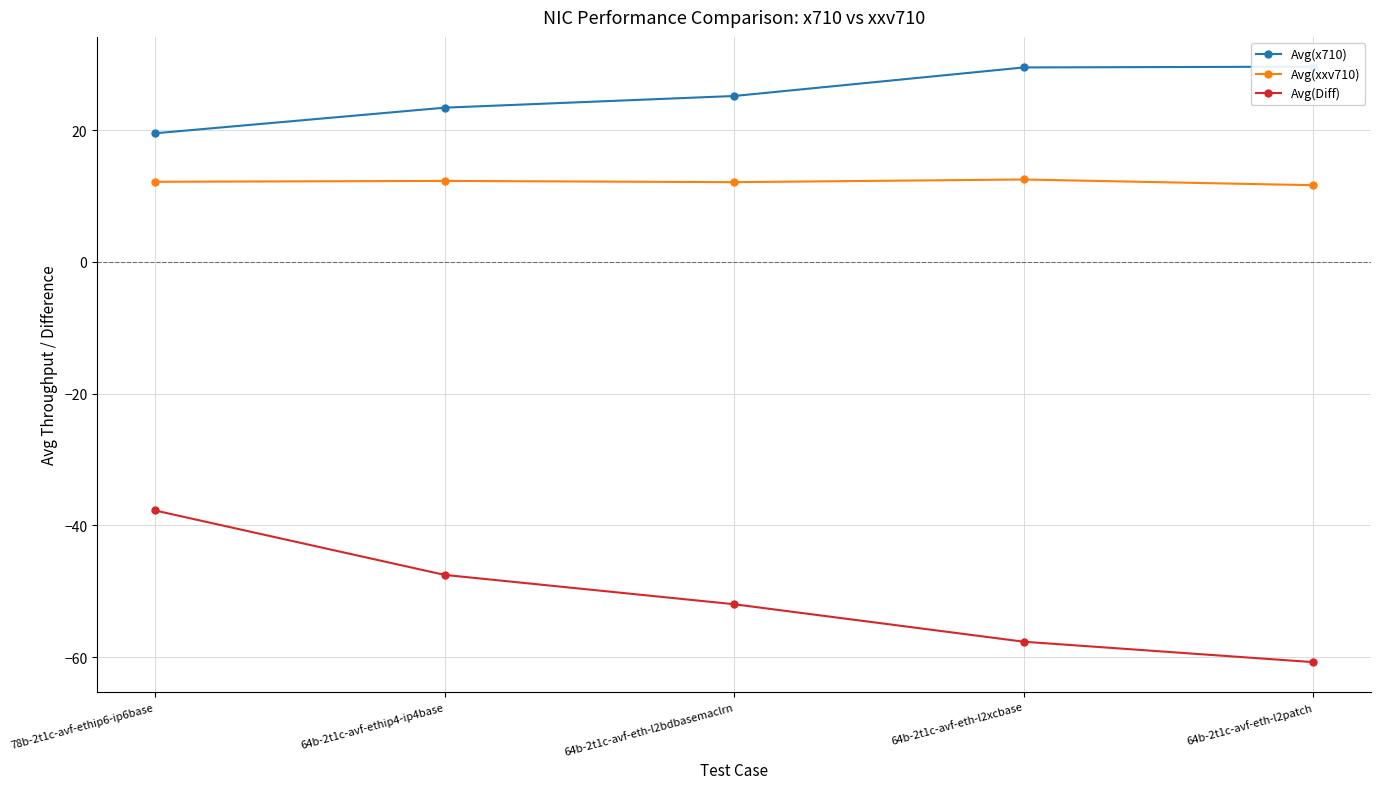

What position from the right is 64b-2t1c-avf-eth-l2bdbasemaclrn?

3